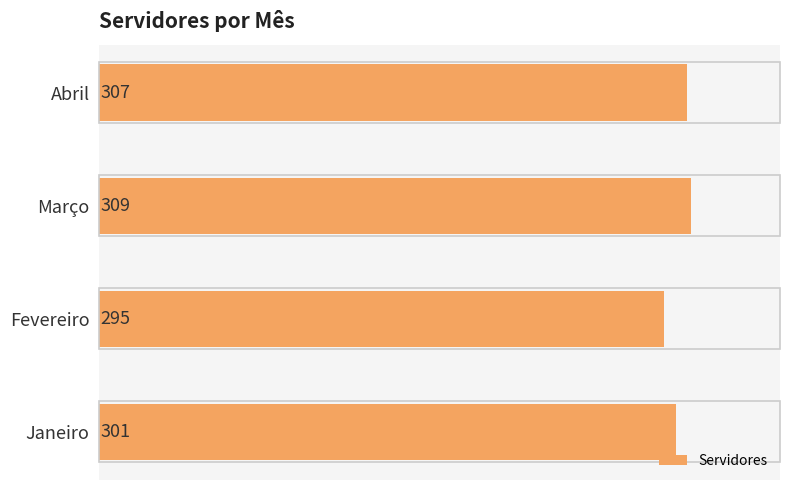

Count the values in the range 301 to 309.

3